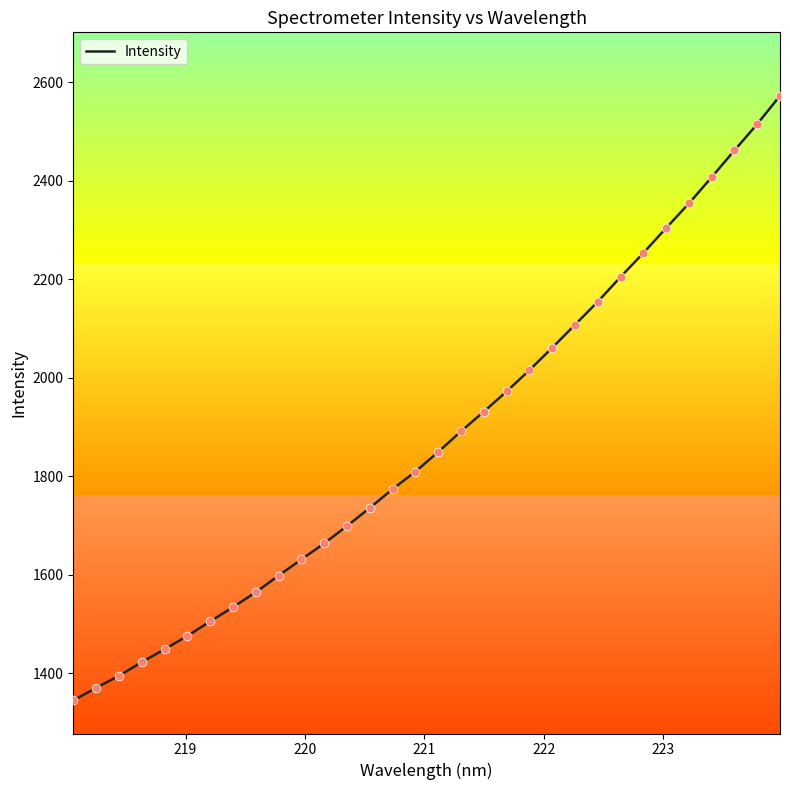

What is the lowest value of the Intensity series?

1345.2